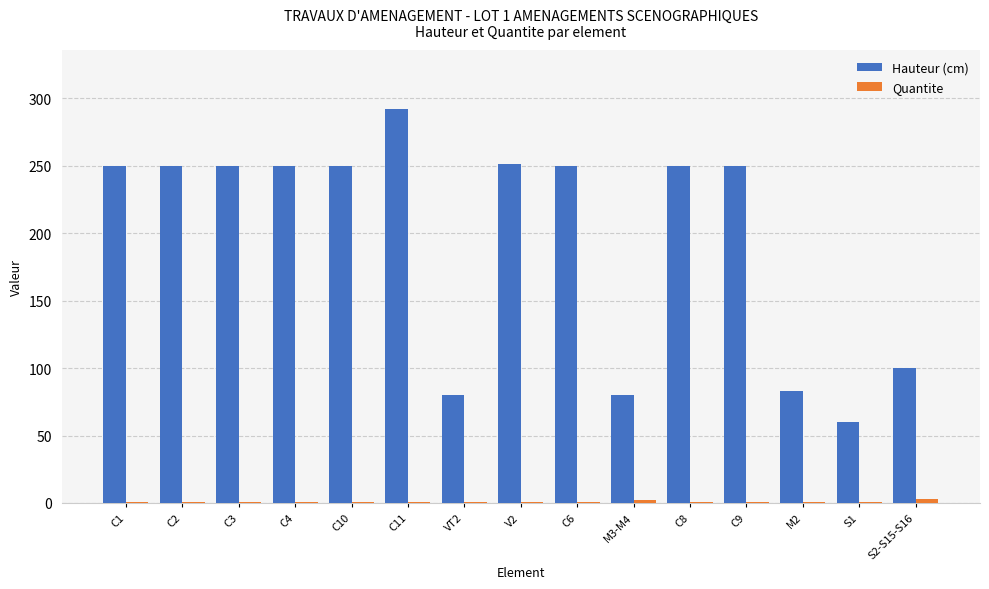

Which series has the largest total across all categories?

Hauteur (cm)